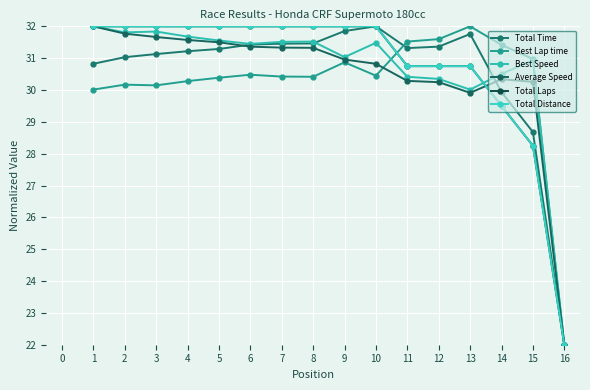

Which series has the largest range (max minus min)?

Total Time